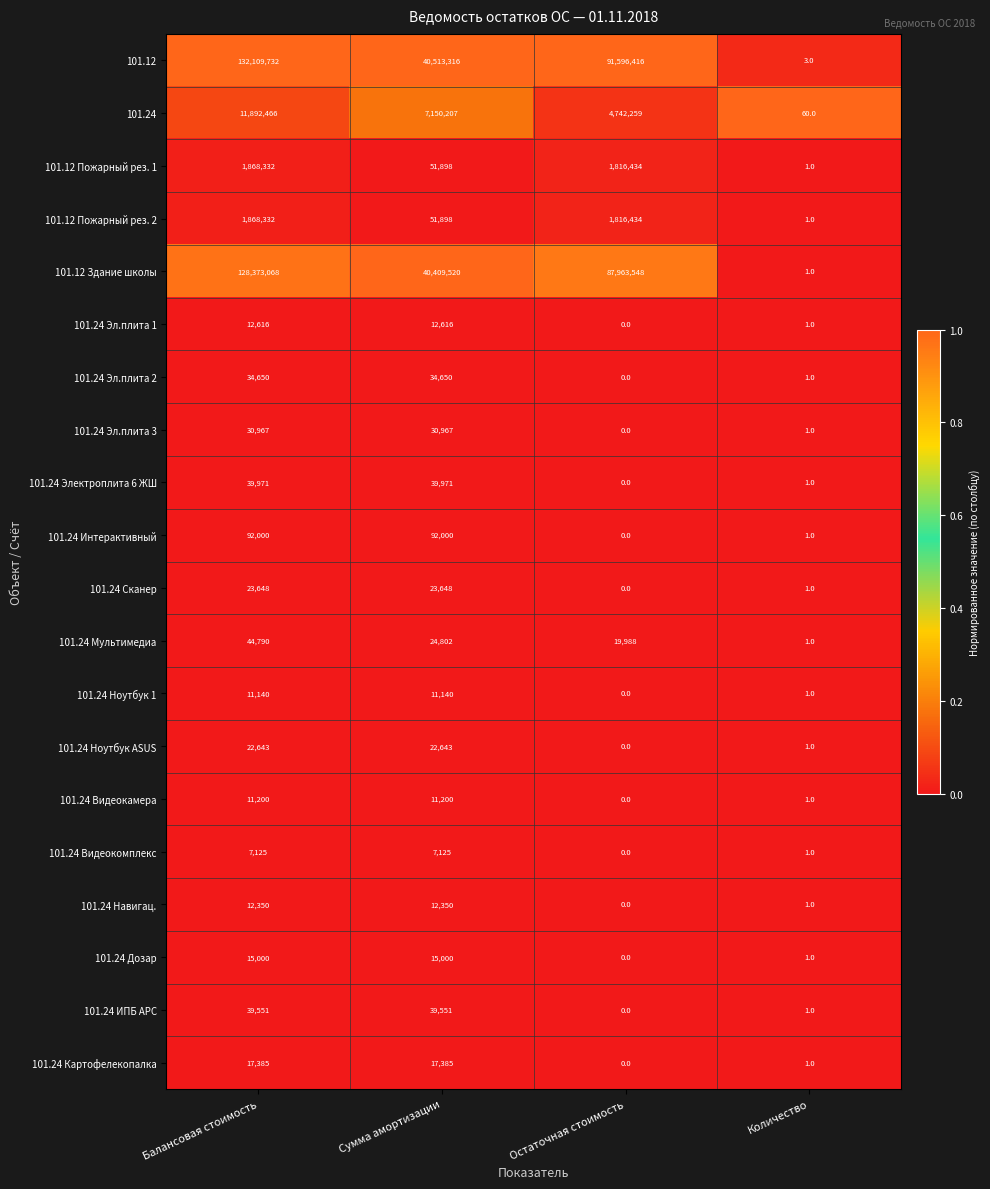

What is the difference between the highest and lowest values at Остаточная стоимость?

91596416